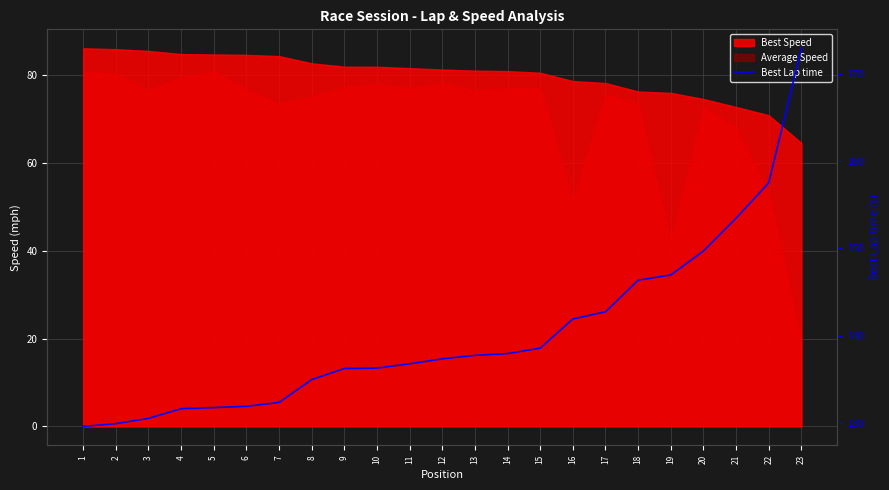

Is it true that the value at 19 is 147.0?

True